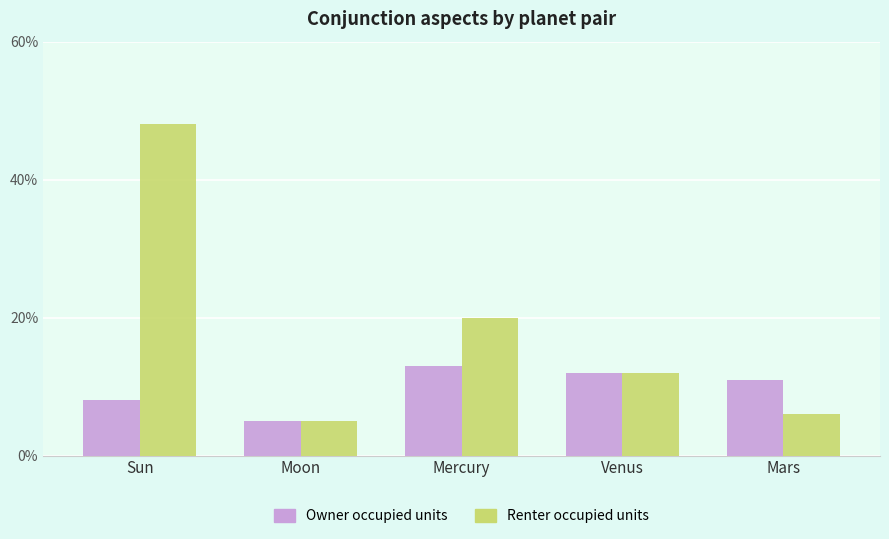

List the labels in order of Renter occupied units value, largest first.

Sun, Mercury, Venus, Mars, Moon